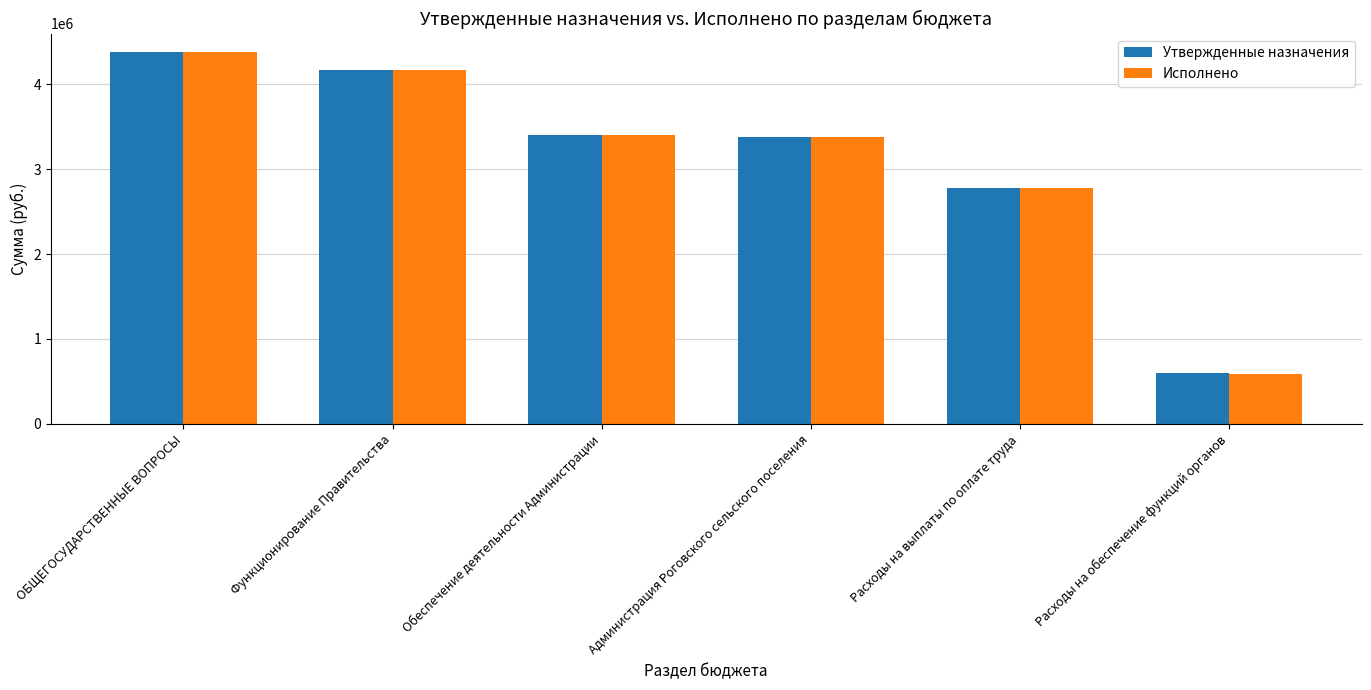

Reading left to right, list all the values displayed in this chart.

Утвержденные назначения: 4376405.8	4169873.0	3400039.9	3376739.9	2782893.7	593846.2
Исполнено: 4372646.3	4166373.0	3396539.9	3373239.9	2782893.7	590346.2